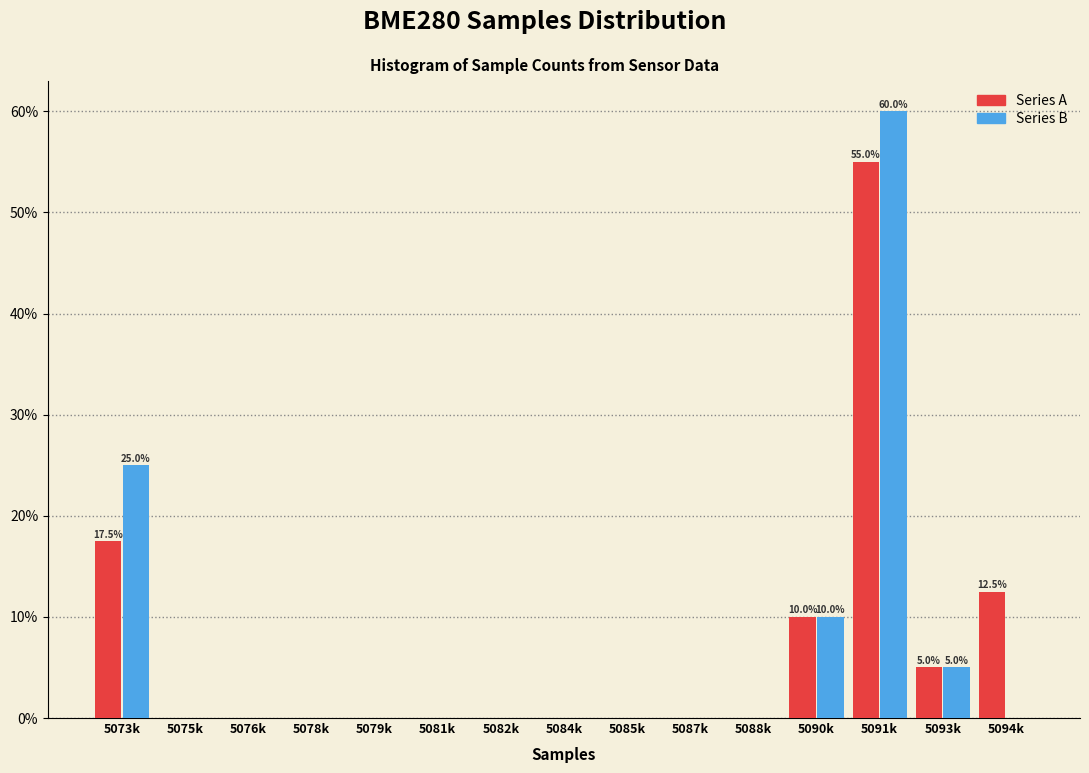

Reading right to left, transcribe all the data shown in this chart.

Series A: 5094k=12.5	5093k=5.0	5091k=55.0	5090k=10.0	5088k=0.0	5087k=0.0	5085k=0.0	5084k=0.0	5082k=0.0	5081k=0.0	5079k=0.0	5078k=0.0	5076k=0.0	5075k=0.0	5073k=17.5
Series B: 5094k=0.0	5093k=5.0	5091k=60.0	5090k=10.0	5088k=0.0	5087k=0.0	5085k=0.0	5084k=0.0	5082k=0.0	5081k=0.0	5079k=0.0	5078k=0.0	5076k=0.0	5075k=0.0	5073k=25.0